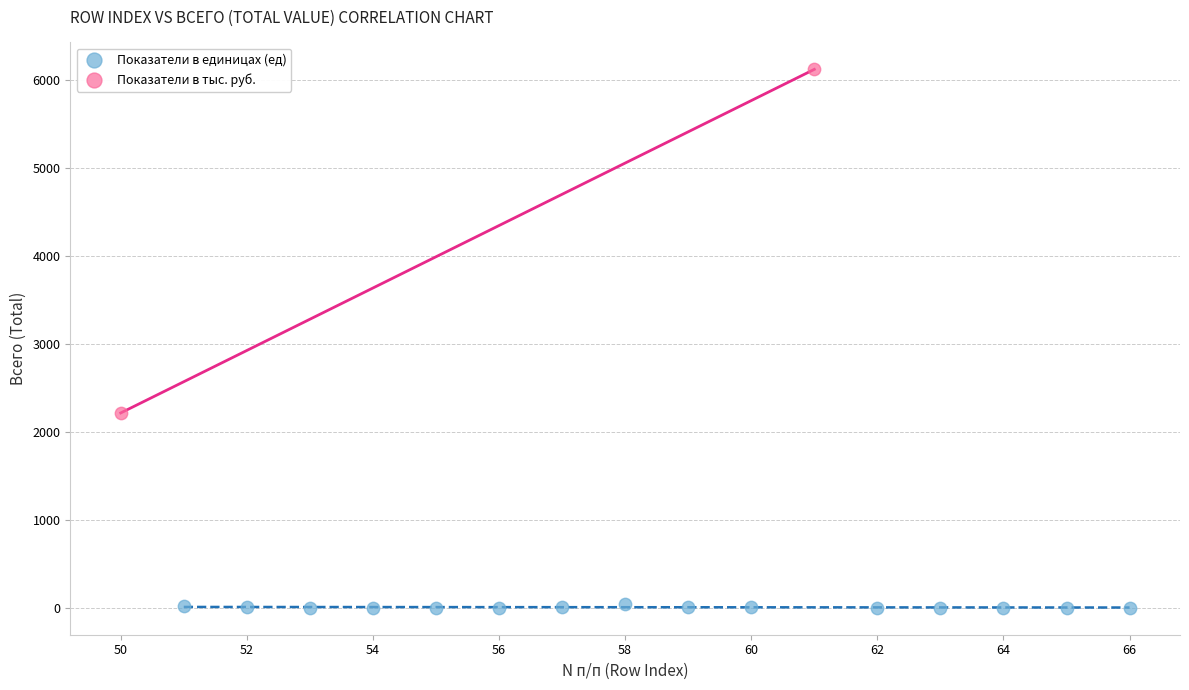

What are all the series names shown in the legend?

Показатели в единицах (ед), Показатели в тыс. руб.